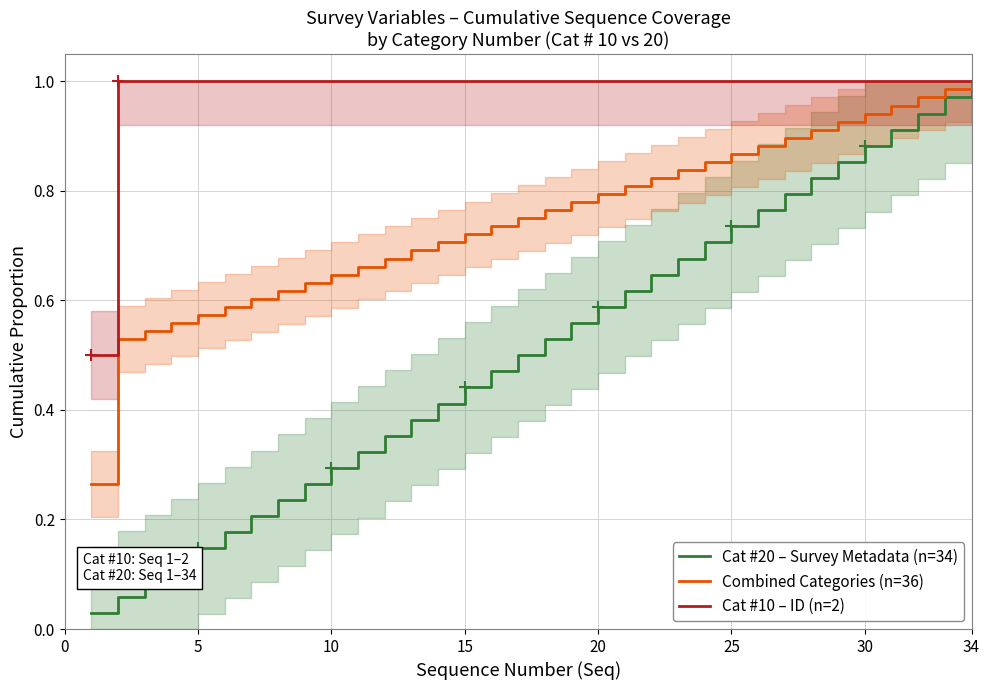

What is the label of the 4th point from the left?

15